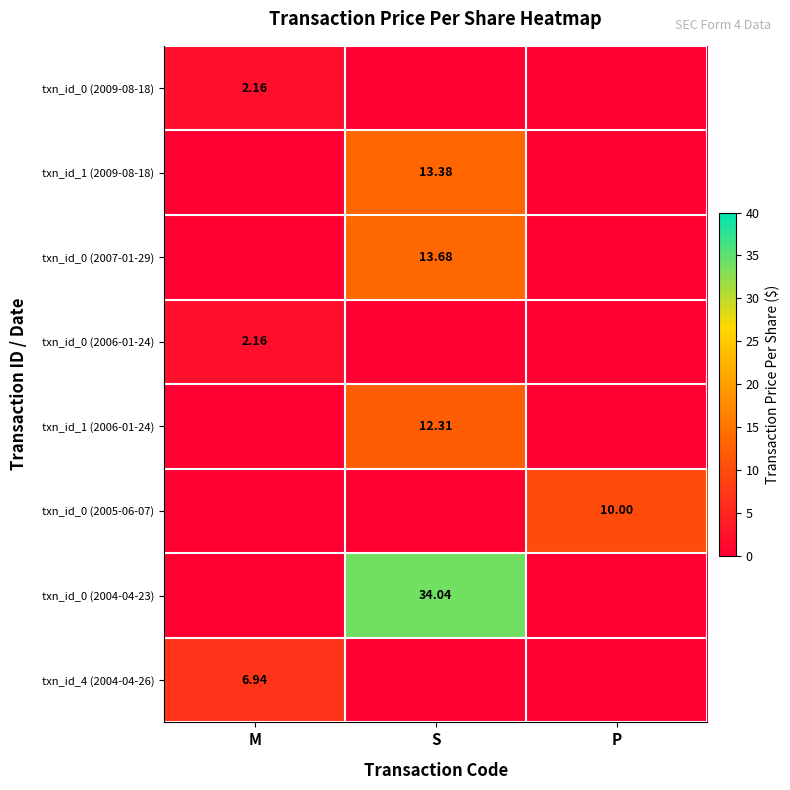

At P, list the series in order from largest to smallest.

txn_id_0 (2005-06-07), txn_id_0 (2009-08-18), txn_id_1 (2009-08-18), txn_id_0 (2007-01-29), txn_id_0 (2006-01-24), txn_id_1 (2006-01-24), txn_id_0 (2004-04-23), txn_id_4 (2004-04-26)